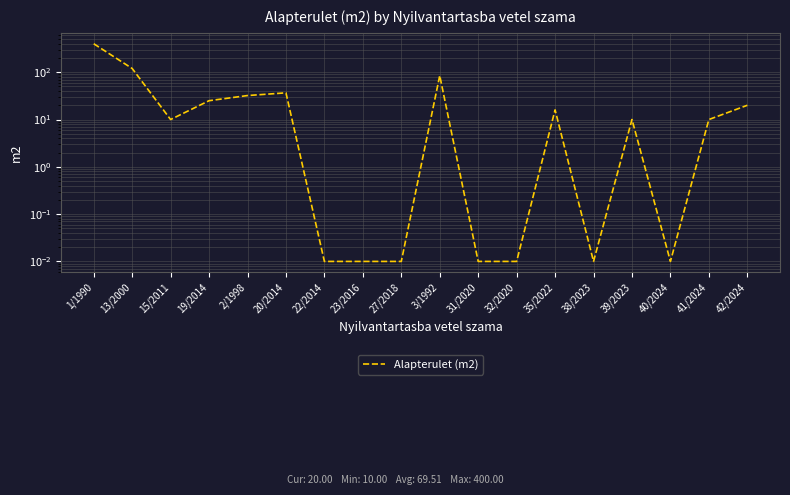

Rank the categories by value from highest to lowest.

1/1990, 13/2000, 3/1992, 20/2014, 2/1998, 19/2014, 42/2024, 35/2022, 15/2011, 39/2023, 41/2024, 22/2014, 23/2016, 27/2018, 31/2020, 32/2020, 38/2023, 40/2024